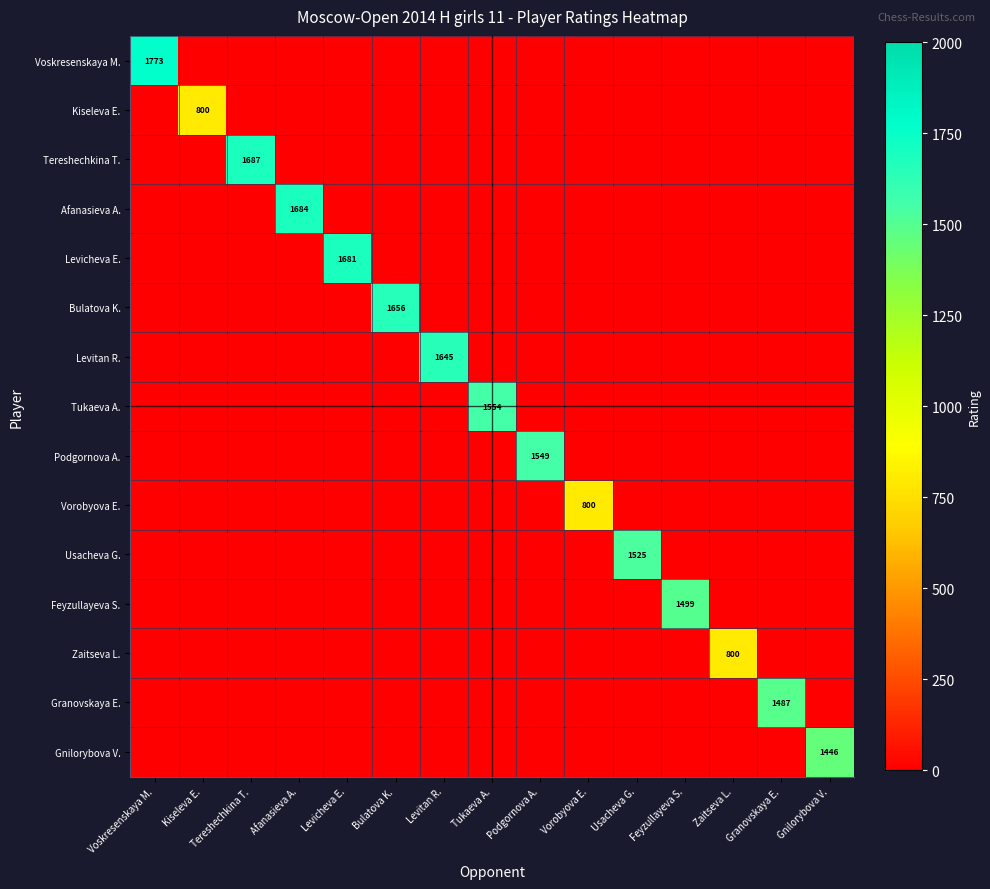

Which category has the lowest value in the Afanasieva A. series?

Voskresenskaya M.